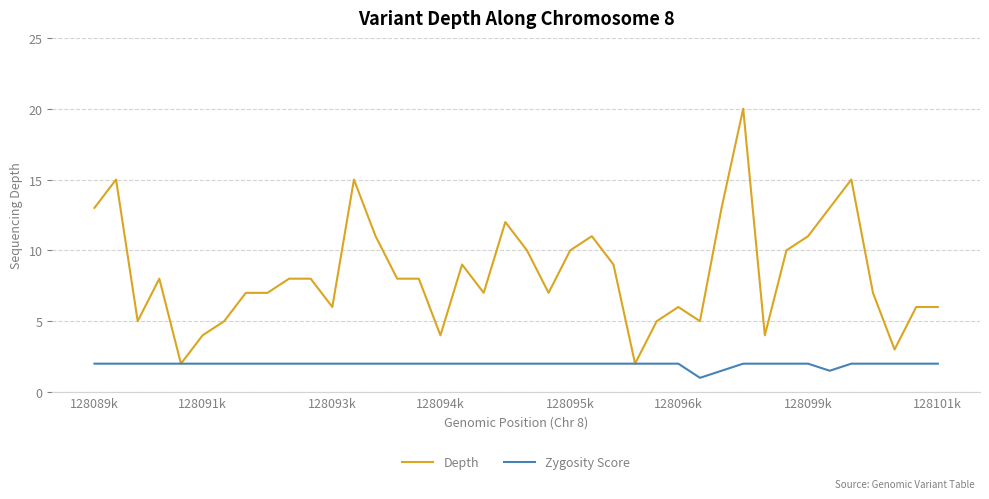

Which series has the largest total across all categories?

Depth